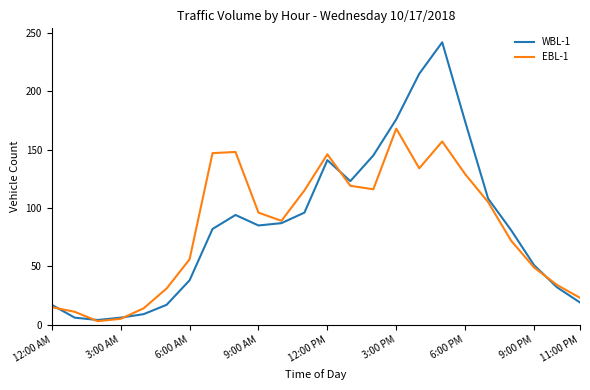

Which series has the widest spread of values?

WBL-1